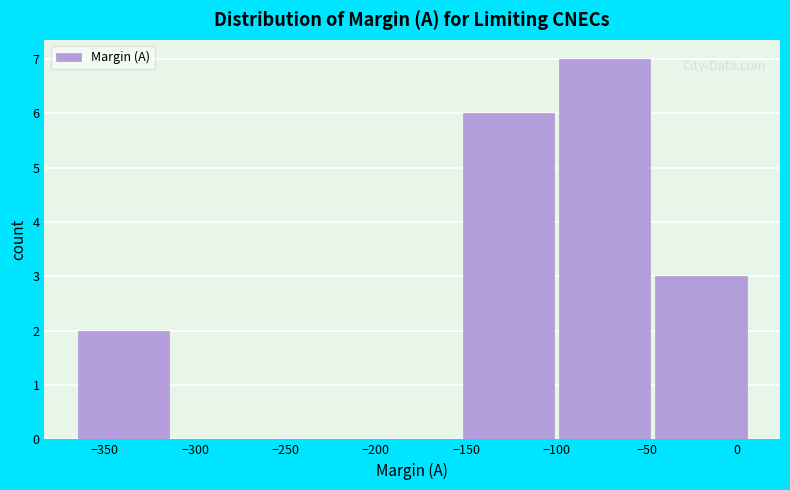

Reading left to right, transcribe this chart: for each bar, give the range it covers on the x-axis and its height. Neither the bar edges nor the heights are printed on the chart, so give them approximately, as read against the axes.

-365 to -310: 2
-310 to -260: 0
-260 to -205: 0
-205 to -150: 0
-150 to -100: 6
-100 to -45: 7
-45 to 10: 3